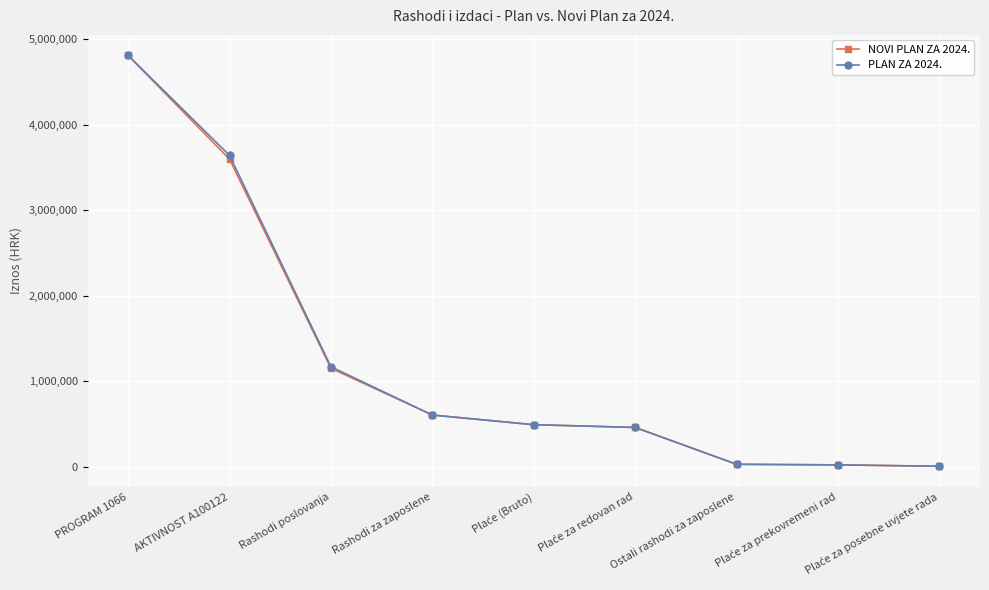

True or false: NOVI PLAN ZA 2024. has more than 2 interior local peaks.

False